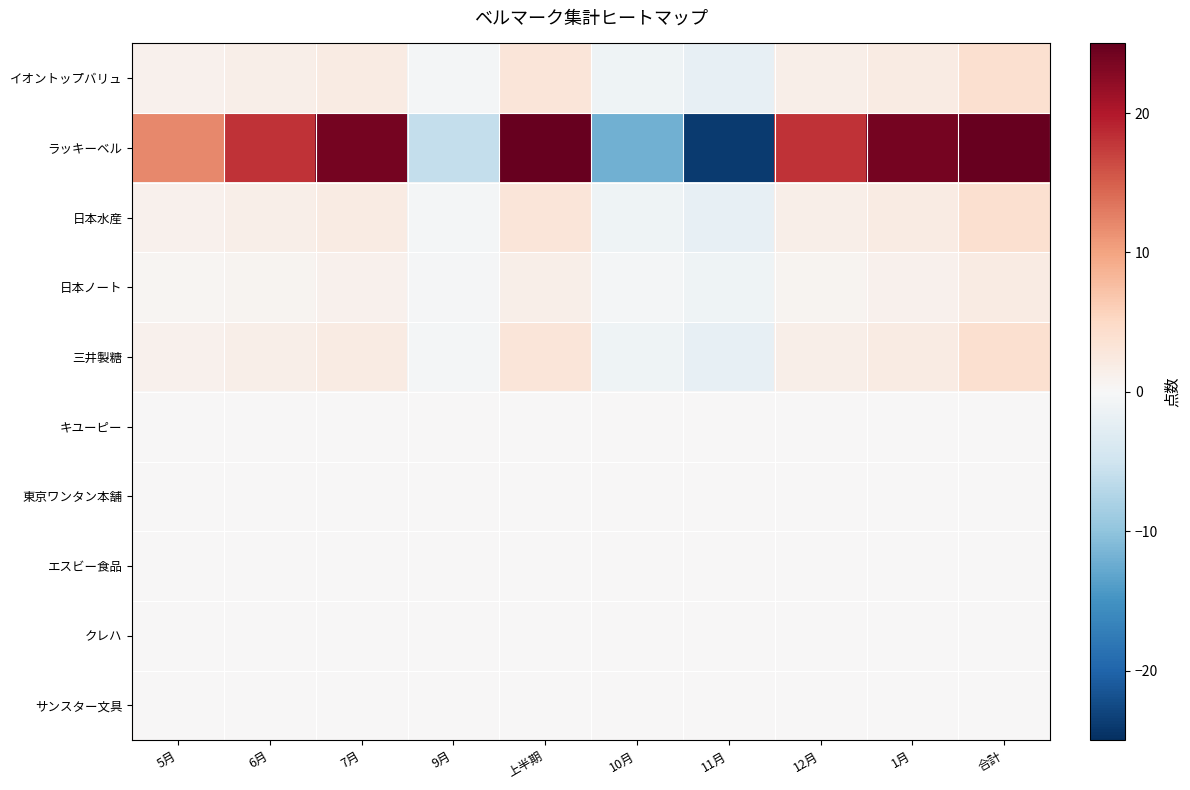

Which series has the widest spread of values?

ラッキーベル